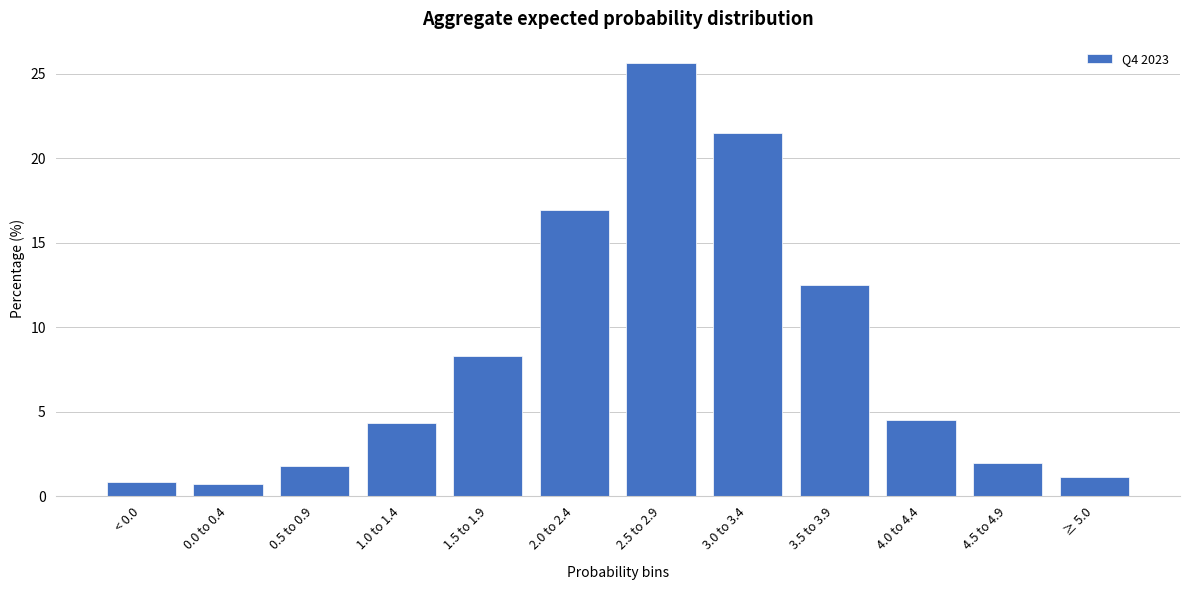

Reading left to right, transcribe all the data shown in this chart.

0.8	0.7	1.8	4.3	8.3	16.9	25.6	21.5	12.5	4.5	2.0	1.1